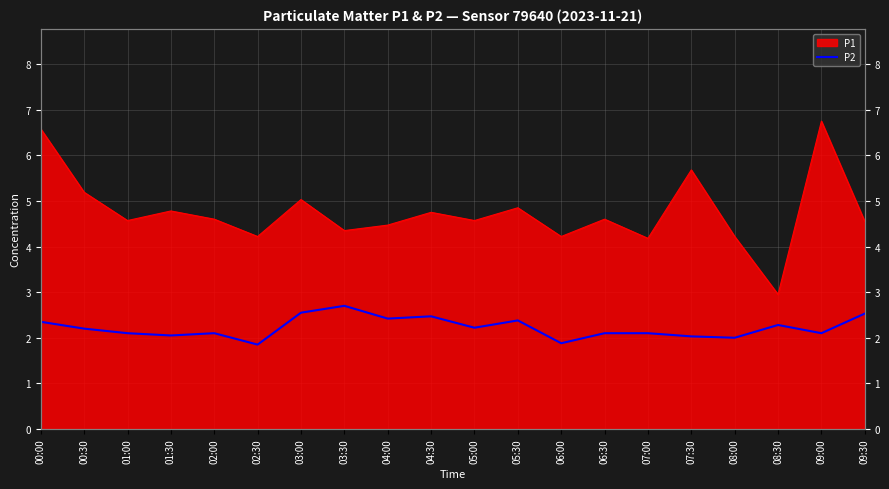

Count the number of categories in the chart.

20